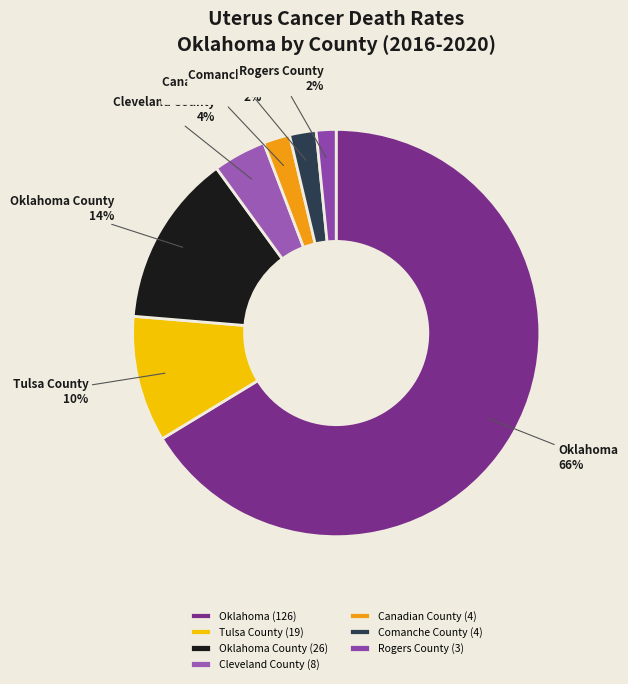

What is the majority slice?

Oklahoma